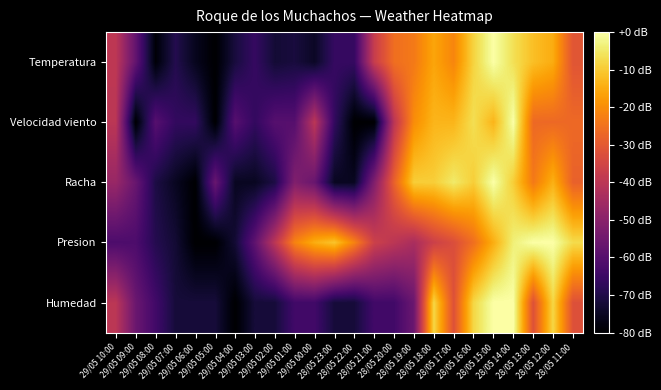

Between 28/05 21:00 and 29/05 01:00, which is larger?

28/05 21:00